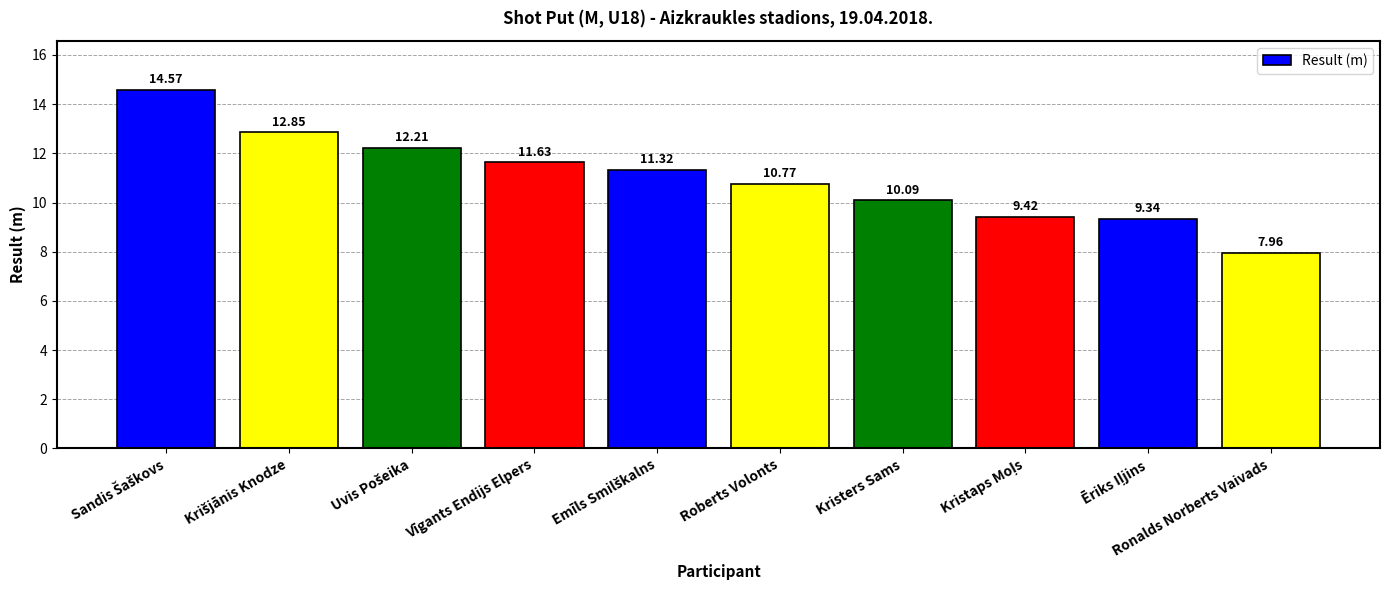

What is the sum of all values?

110.2